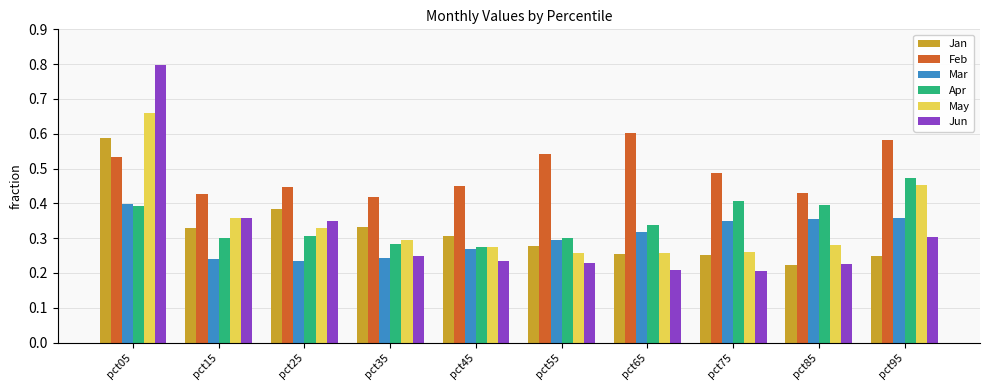

Which series has the widest spread of values?

Jun